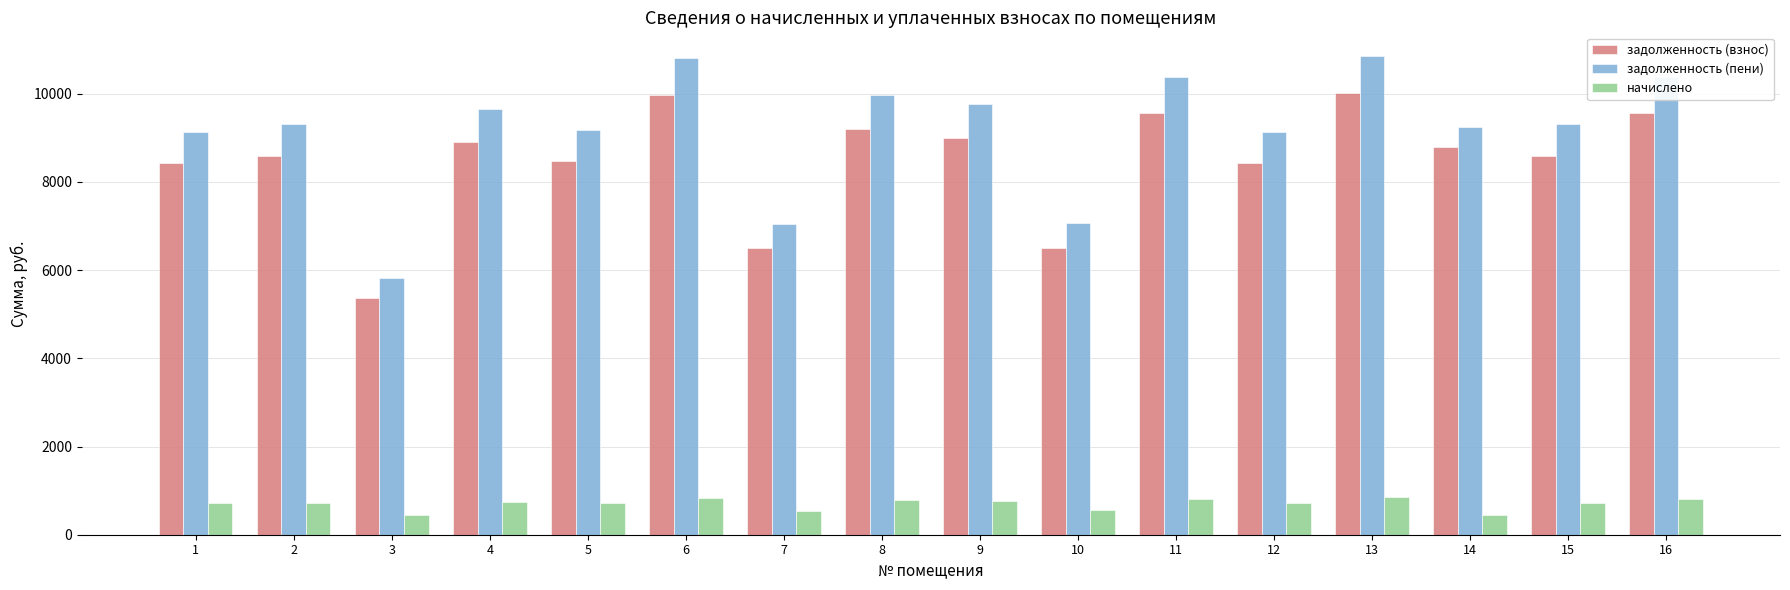

Which series has the largest range (max minus min)?

задолженность (пени)